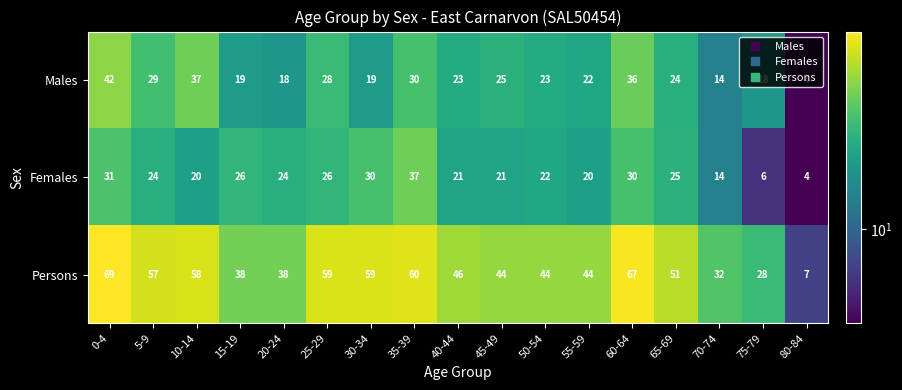

Which series has the largest total across all categories?

Persons